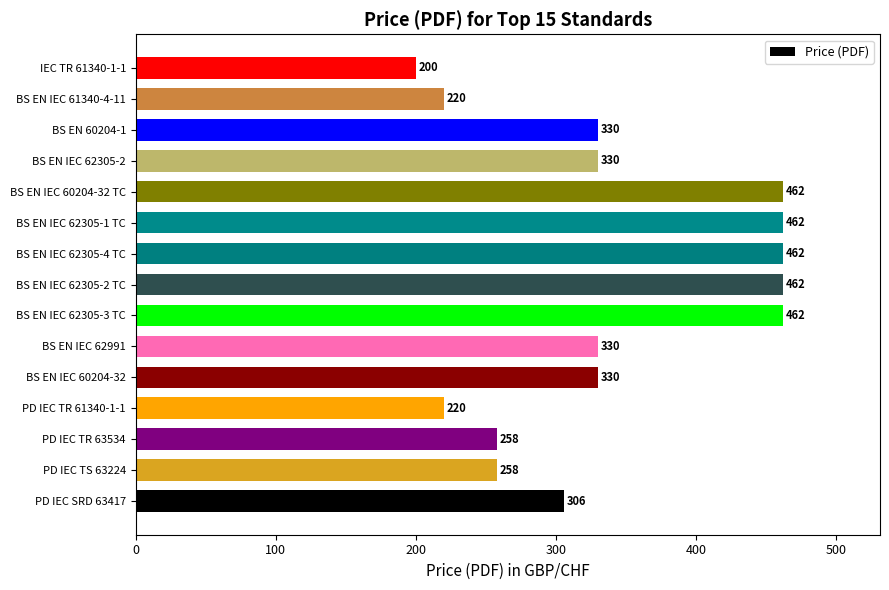

What value does the data have at PD IEC TS 63224, to the nearest 10?

260